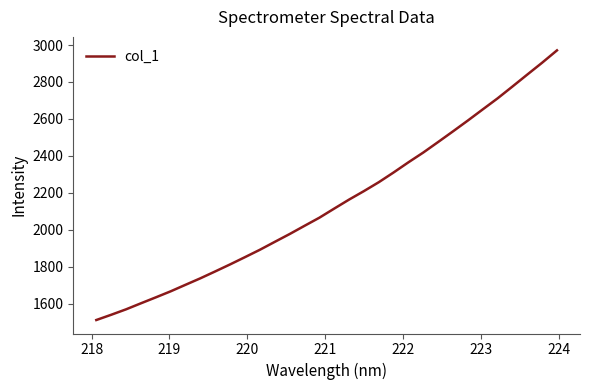

Is this an area chart (filled region under the line)?

No